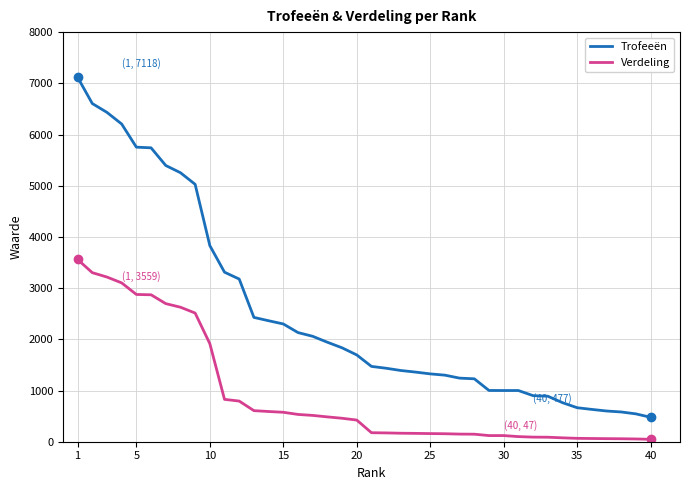

True or false: Verdeling and Trofeeën intersect in this chart.

False